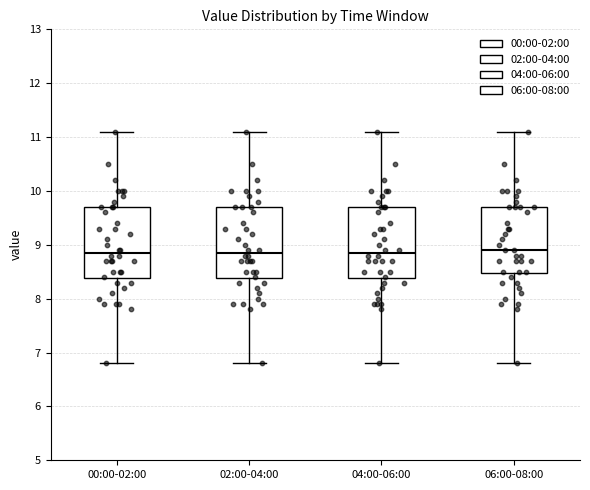

Reading left to right, read every box against the y-axis: the position of its median line, the range the box covers, and the ends of its whiskers. The values are not printed on the chart, so give them approximately, as read against the axis.

00:00-02:00: median 8.9, box 8.4 to 9.7, whiskers 6.8 to 11.1
02:00-04:00: median 8.9, box 8.4 to 9.7, whiskers 6.8 to 11.1
04:00-06:00: median 8.9, box 8.4 to 9.7, whiskers 6.8 to 11.1
06:00-08:00: median 8.9, box 8.5 to 9.7, whiskers 6.8 to 11.1